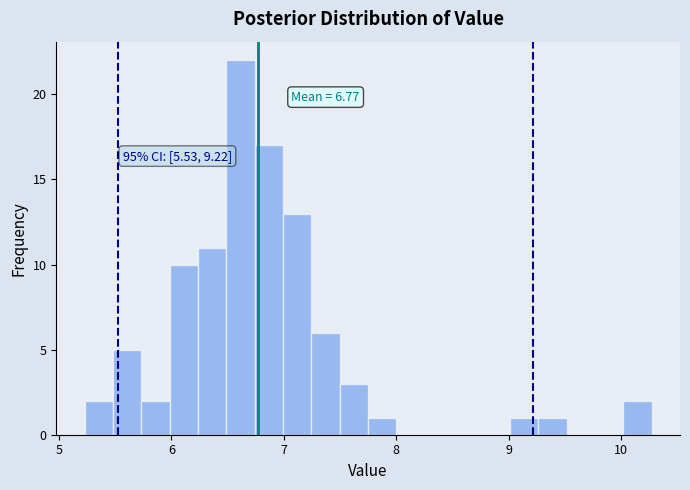

Read against the x-axis, roughly where is the centre of the tallest bar?

6.6